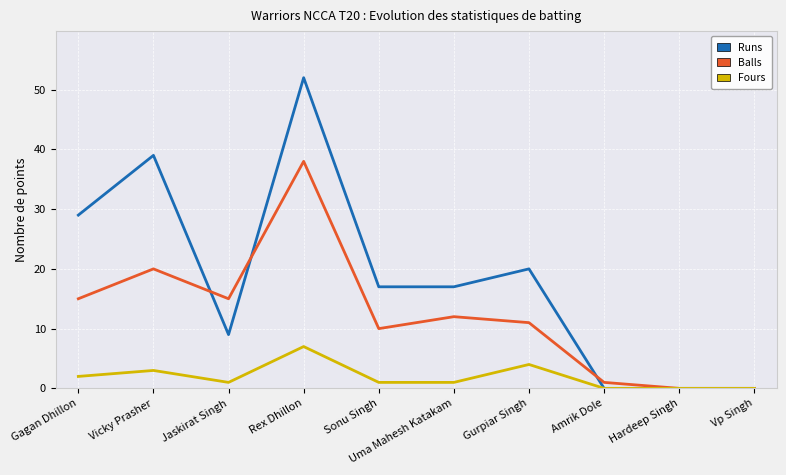

The Fours series shows 0 at Hardeep Singh. True or false?

True